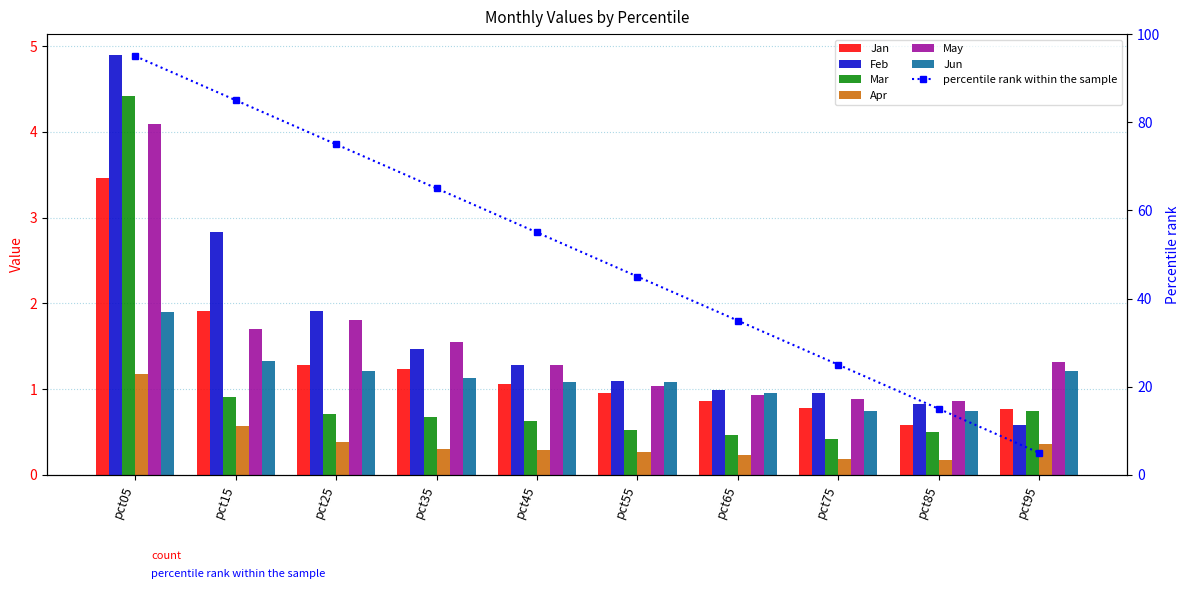

What is the difference between the maximum and minimum values in the Jan series?

2.9